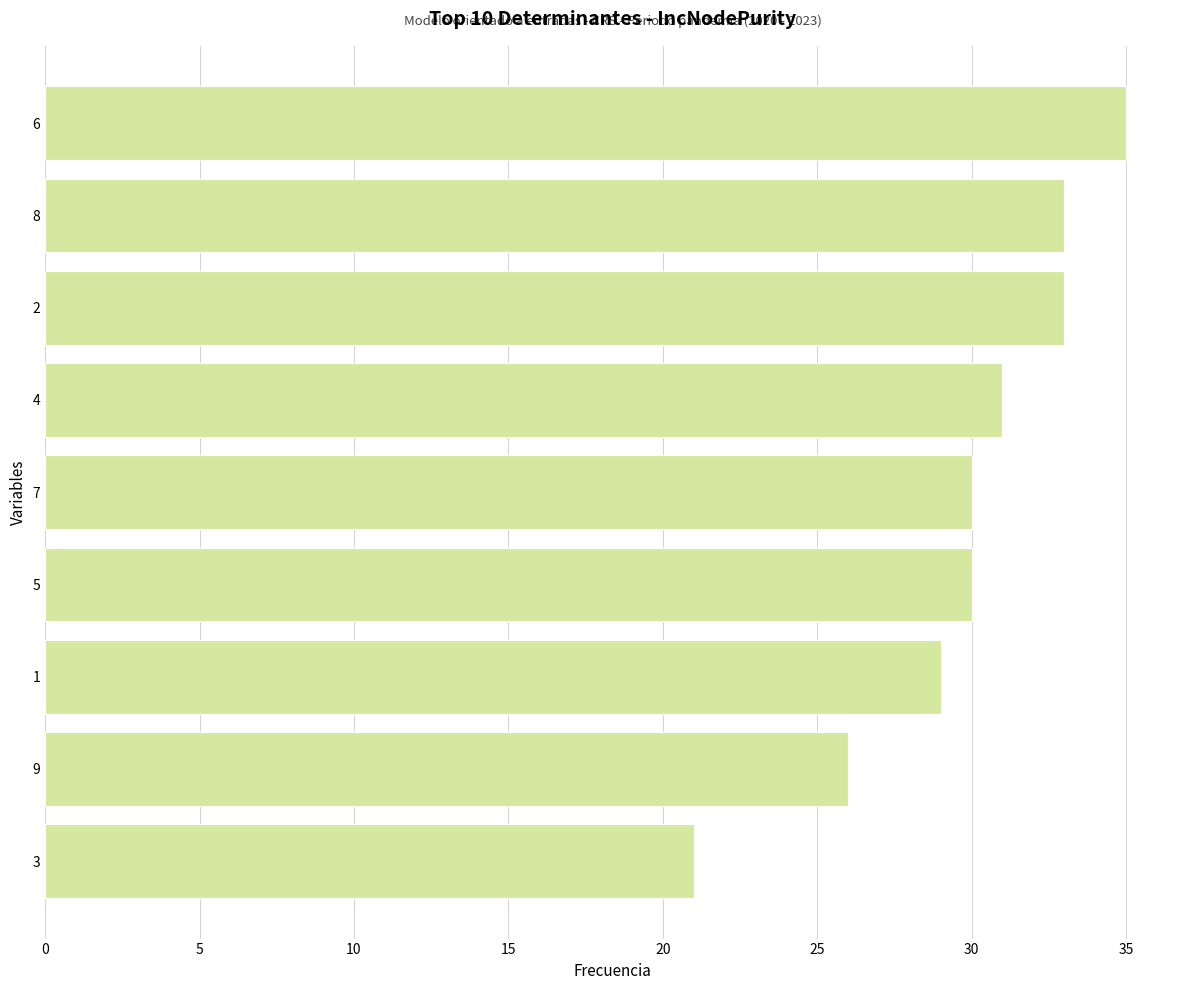

What is the maximum value shown in the chart?

35